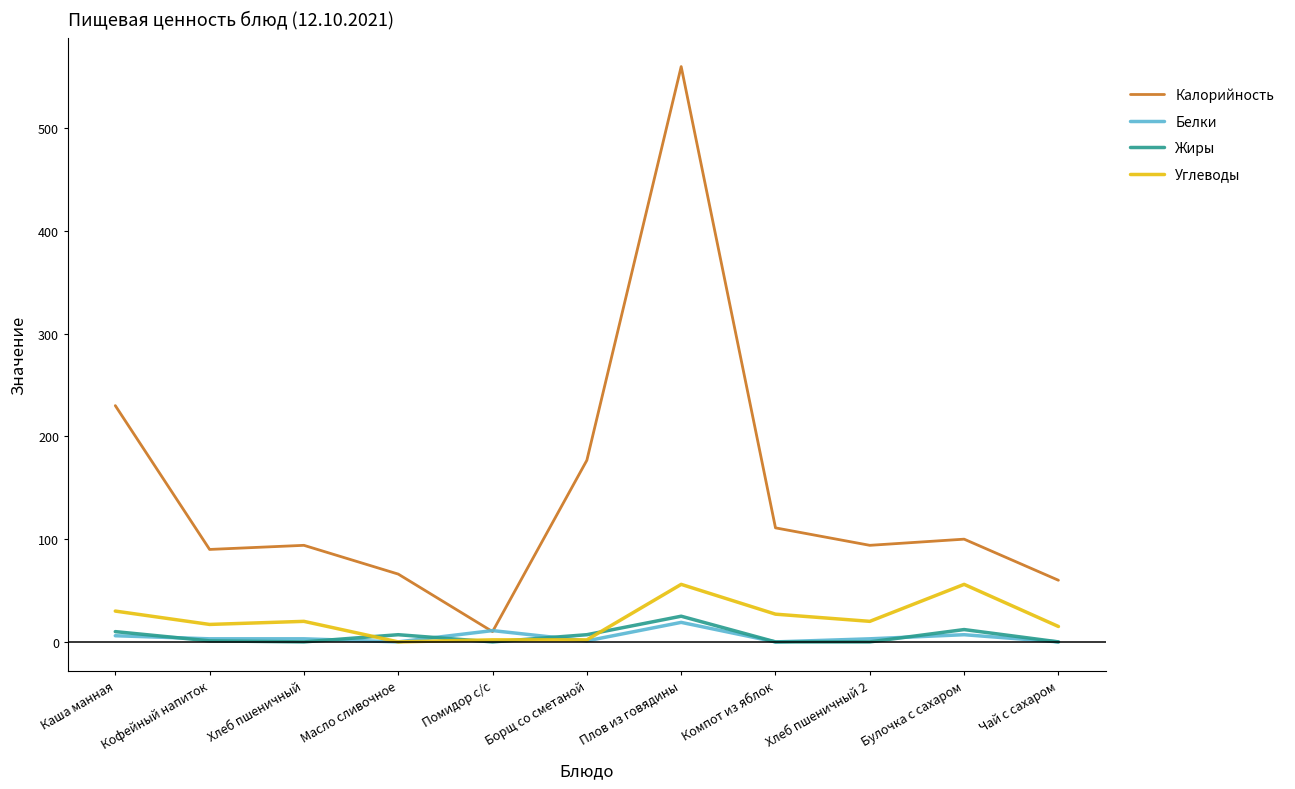

Which series has the largest range (max minus min)?

Калорийность